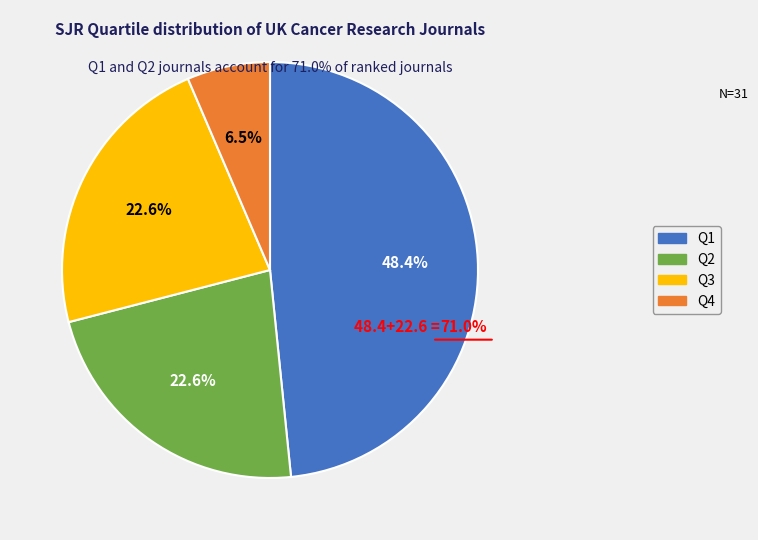

What is the ratio of the value at Q1 to the value at Q2?

2.1